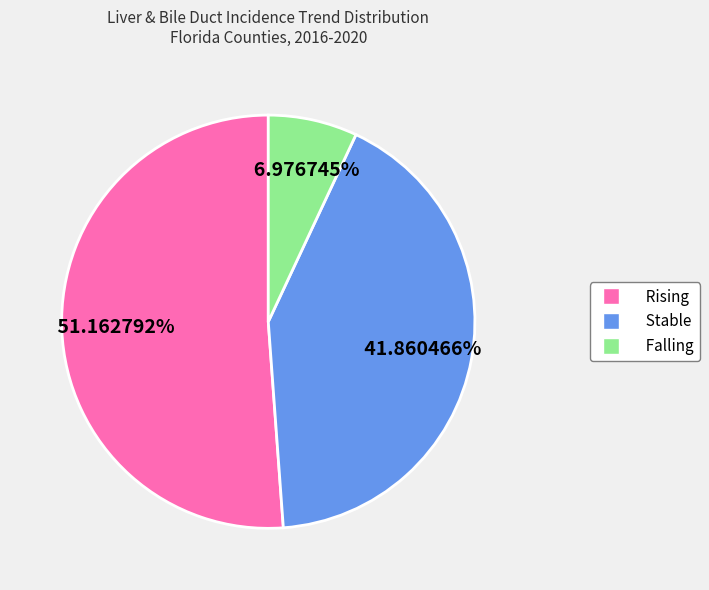

Does any single category account for the majority?

Yes